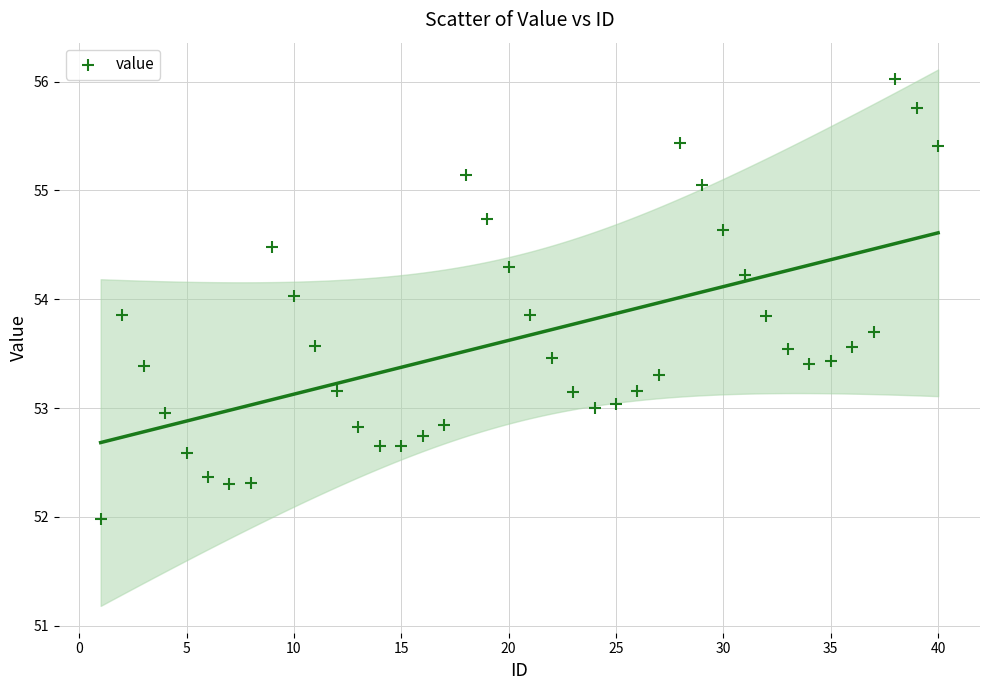

What is the range of X values (max minus min)?

39.0